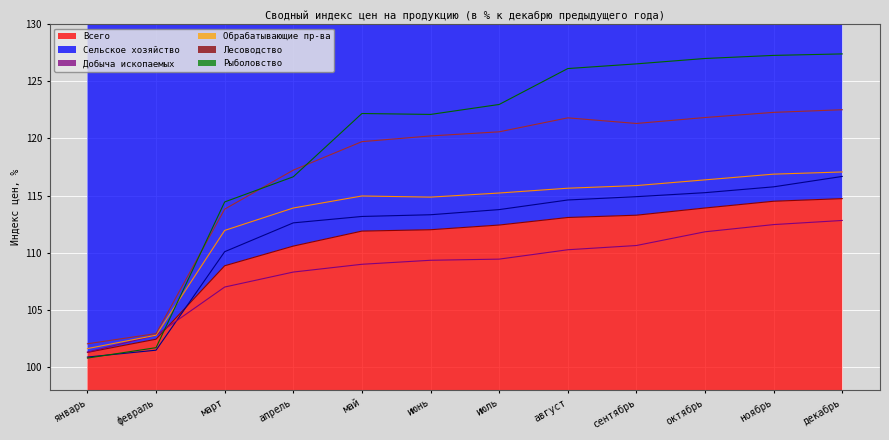

At which category is the sum across all series the highest?

декабрь